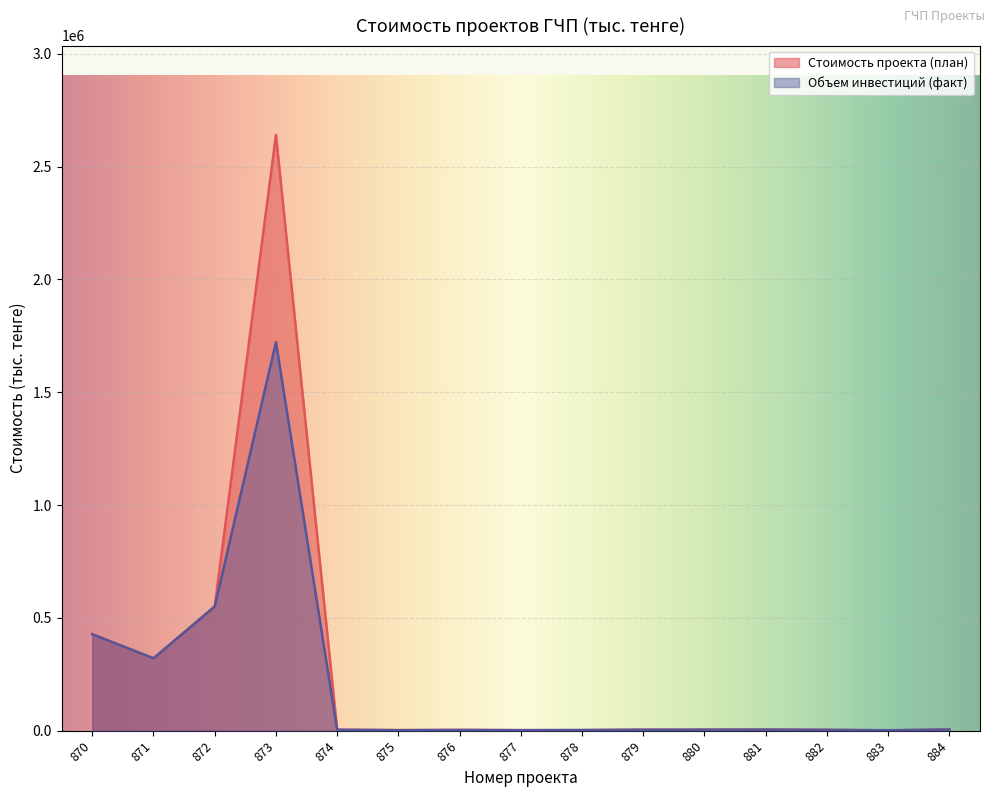

List the series in order of their peak value, highest first.

Стоимость проекта (план), Объем инвестиций (факт)